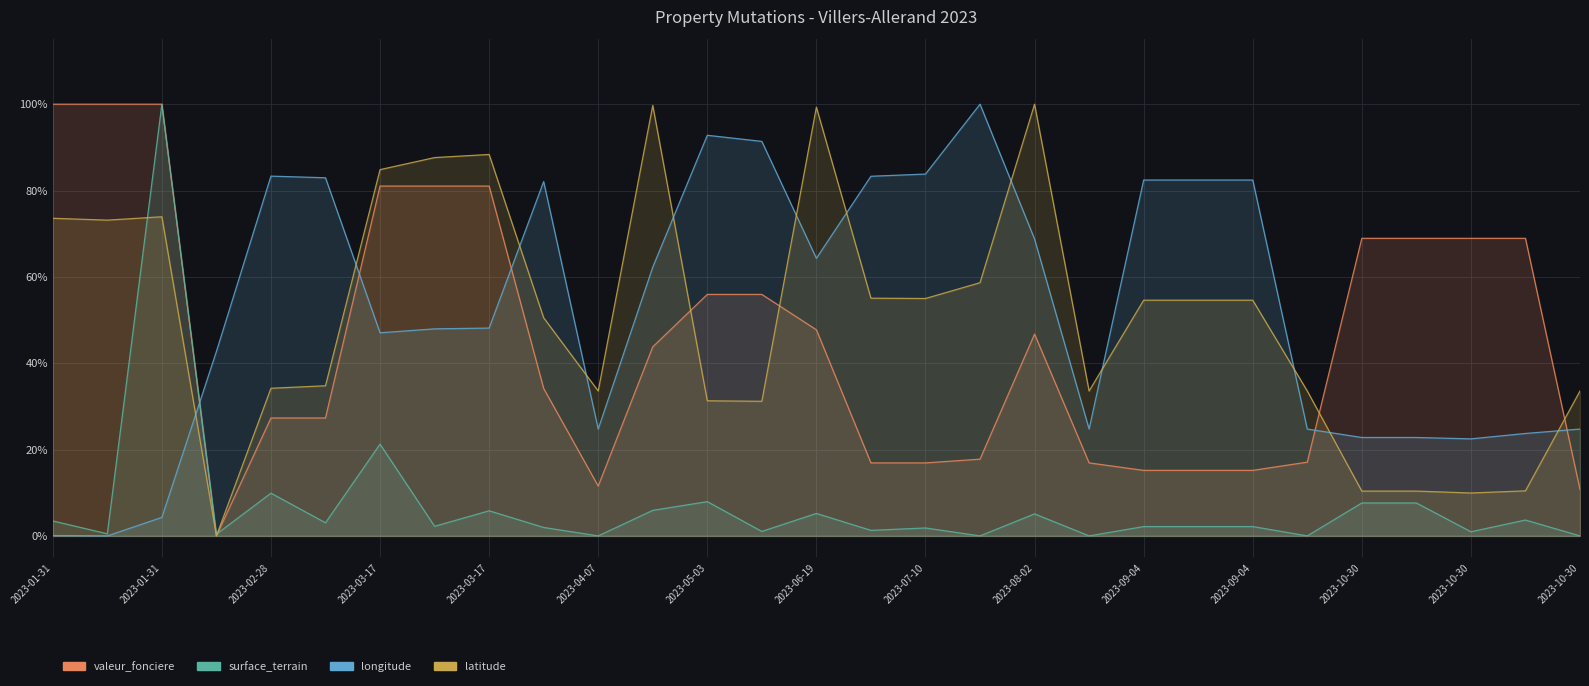

What is the difference between the maximum and minimum values in the longitude series?

1.0